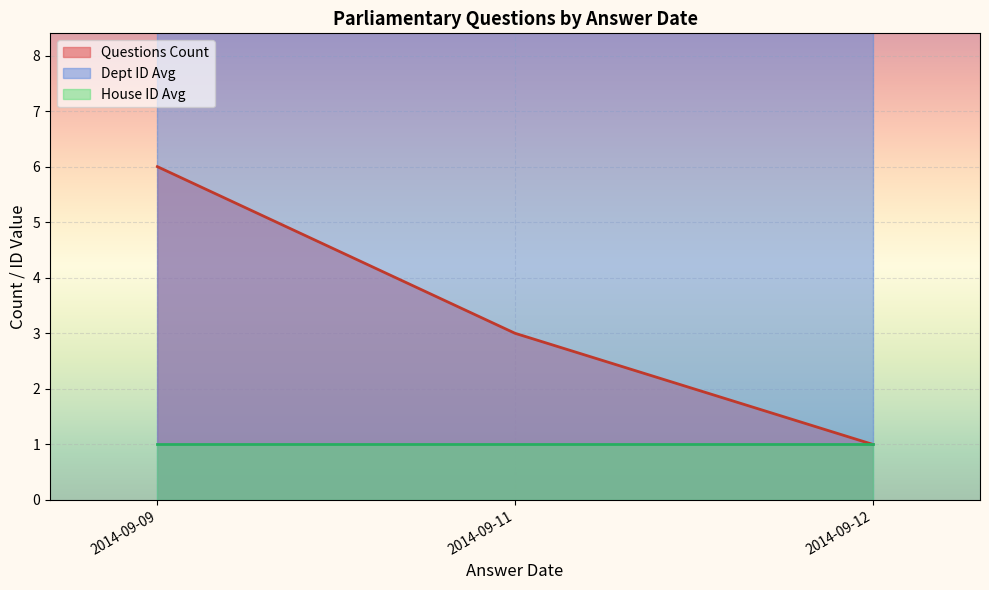

The Dept ID series shows 10 at 2014-09-09. True or false?

True